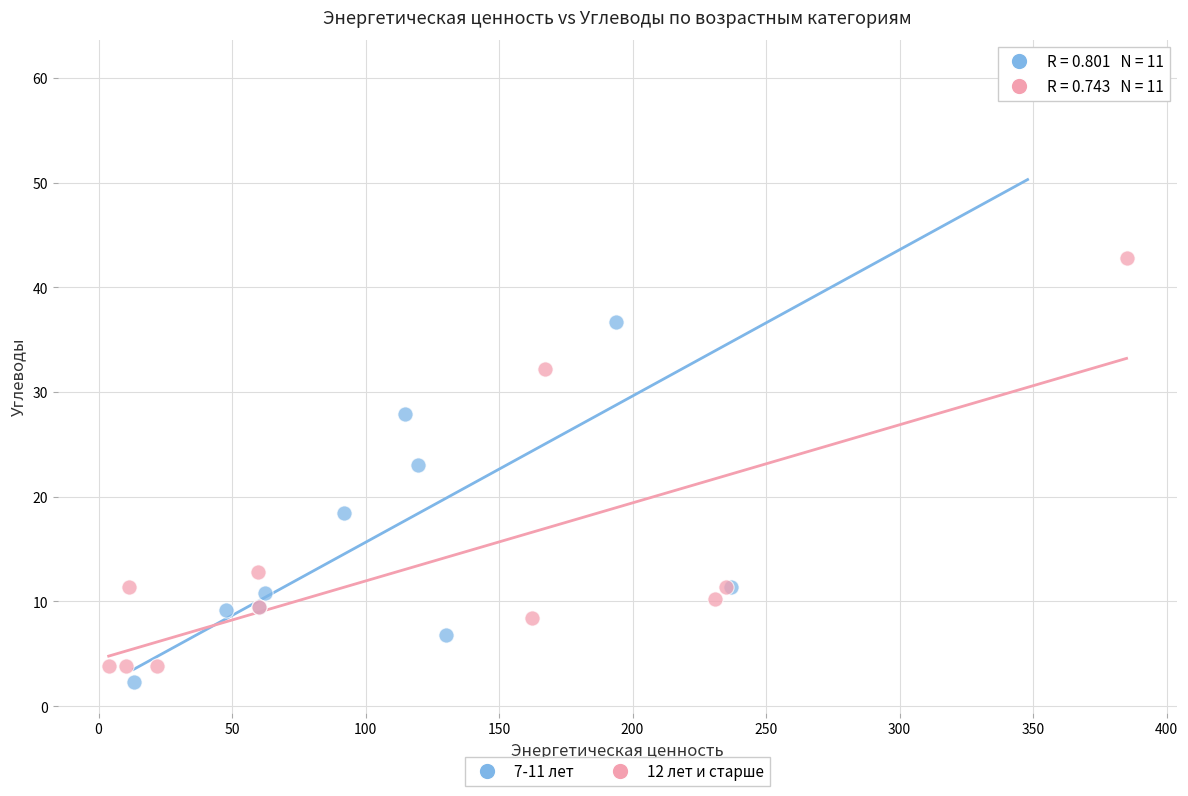

Which series contains the lowest Y value?

7-11 лет